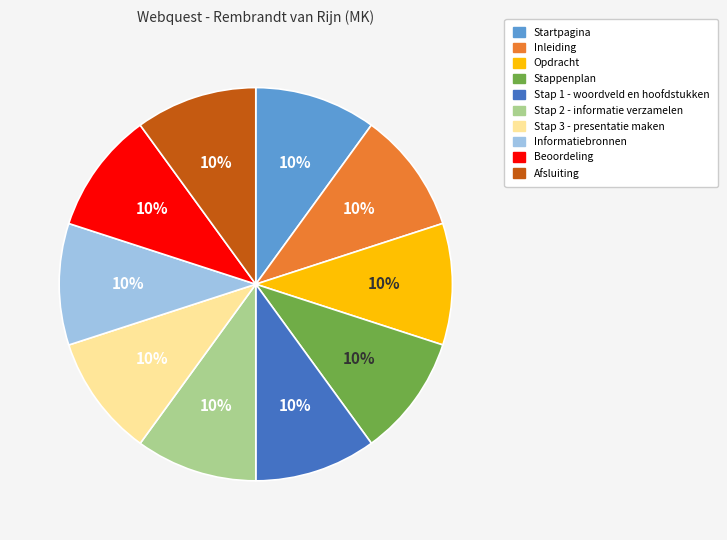

To the nearest percent, what portion does Stap 2 - informatie verzamelen represent?

10%